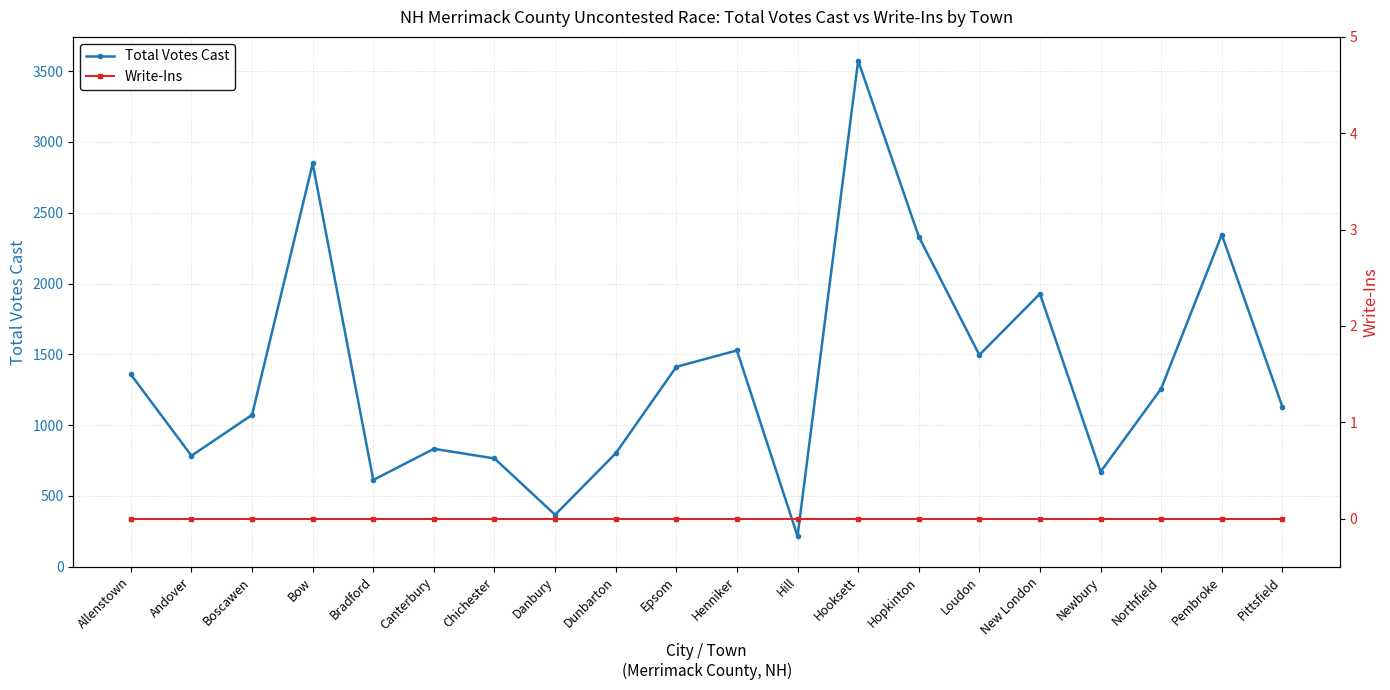

True or false: Write-Ins and Total Votes Cast intersect in this chart.

False